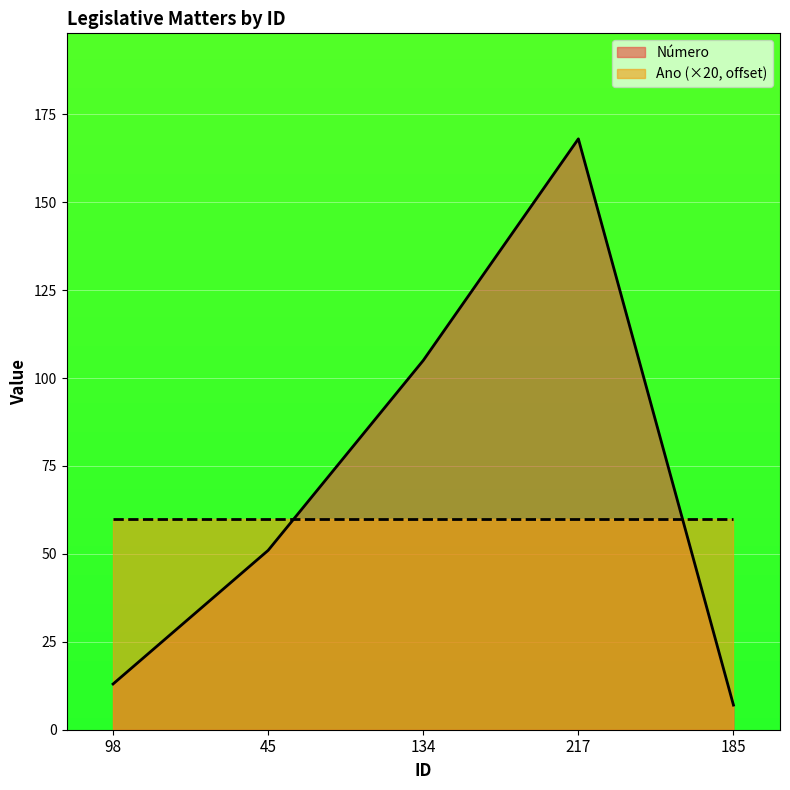

The chart shows a value of 105 at 134. True or false?

True